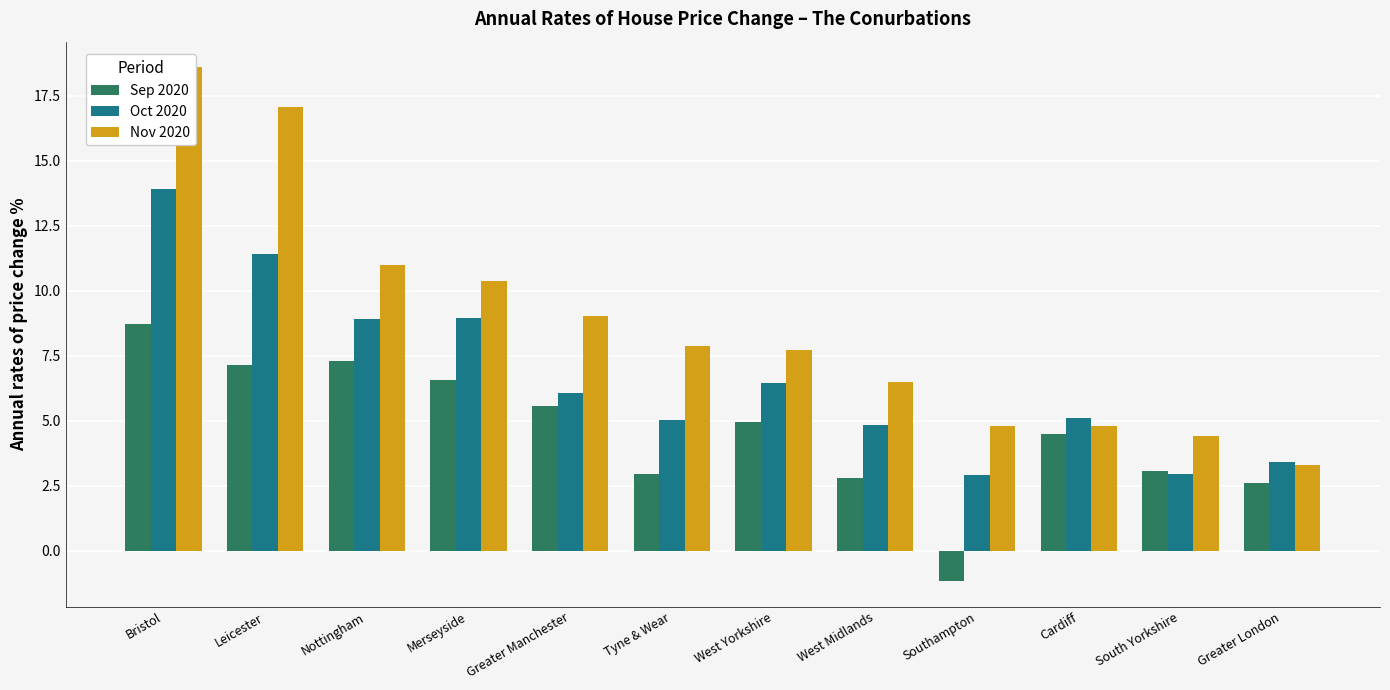

True or false: Sep 2020 has a value of 5.3 at South Yorkshire.

False